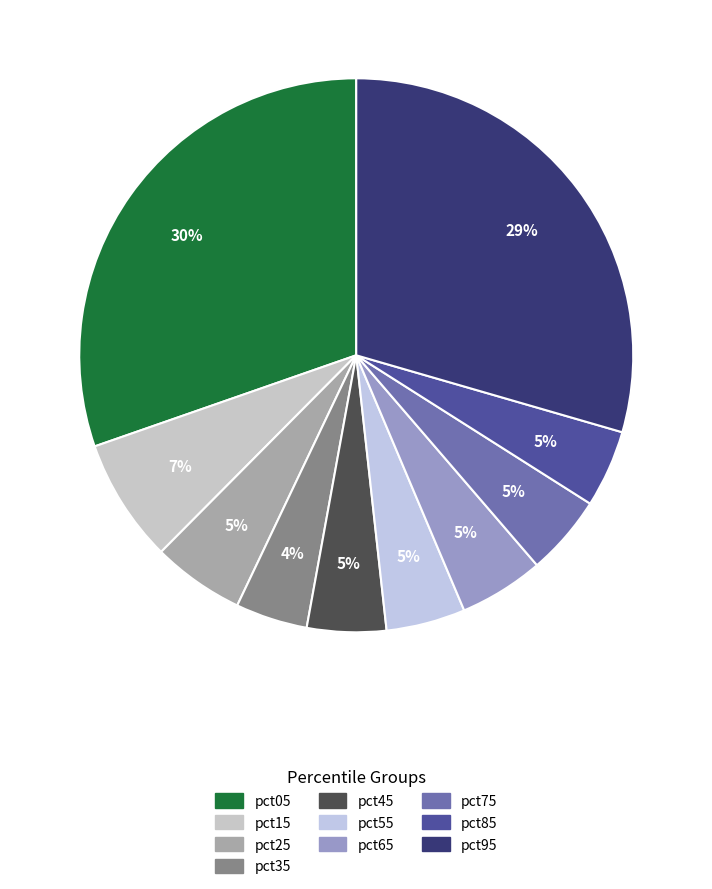

To the nearest percent, what is the difference between the largest and smallest slice percentages?

26%